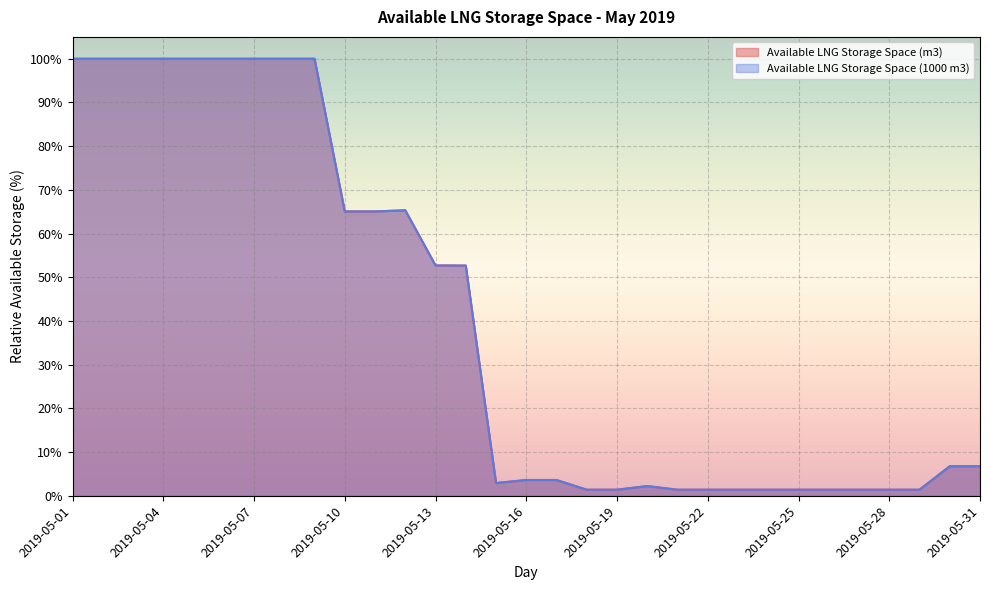

What is the total value across all series at 2019-05-01?

200.0